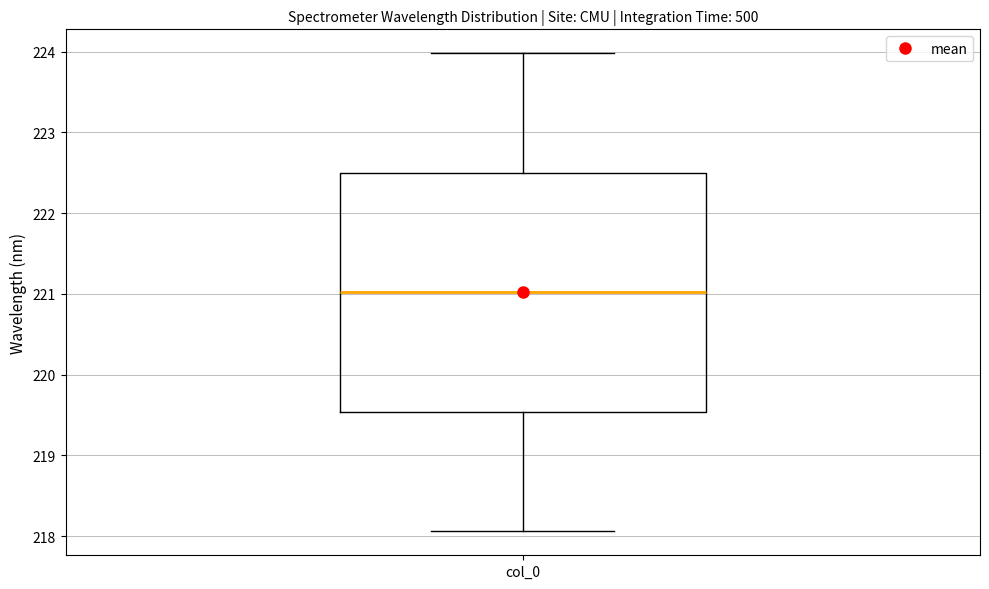

Where does the median line of the box for col_0 sit on the y-axis? The values are not printed on the chart, so give them approximately, as read against the axis.

221.0